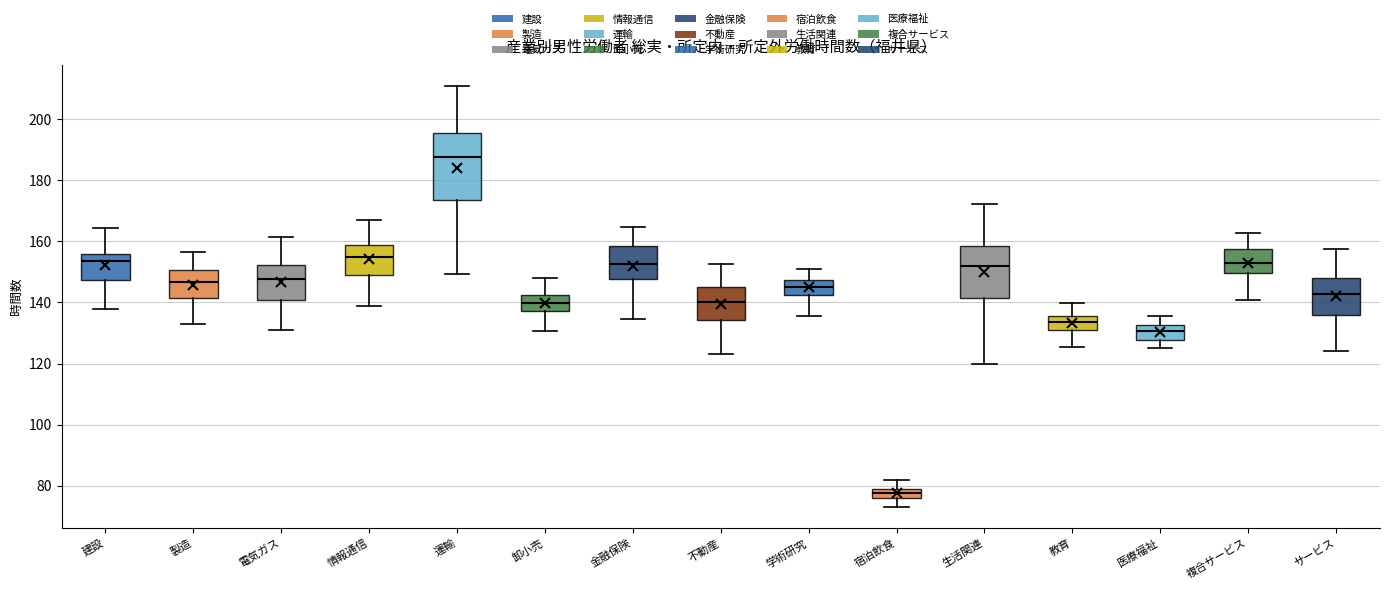

Where is the lower edge of the box for 医療福祉 on the y-axis? The values are not printed on the chart, so give them approximately, as read against the axis.

128